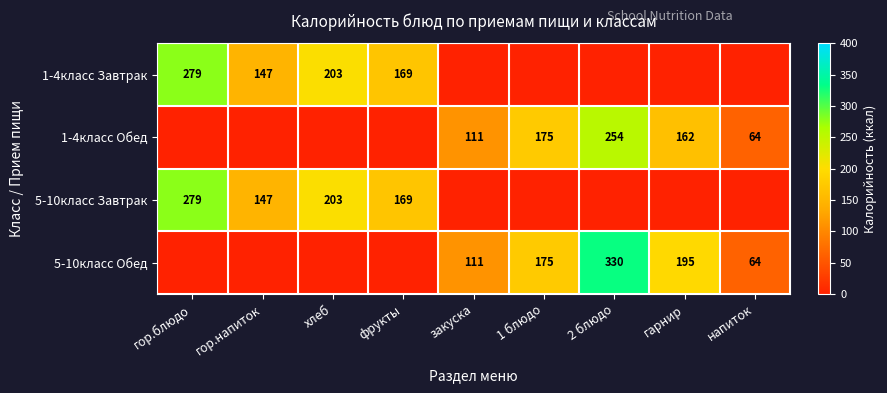

Is it true that 5-10класс Завтрак equals 272 at хлеб?

False